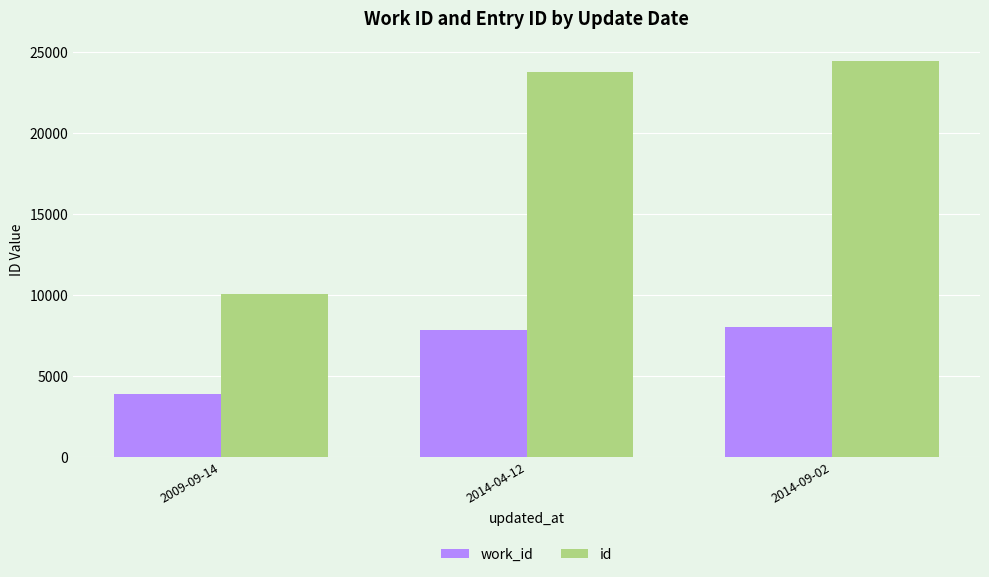

Reading left to right, list all the values displayed in this chart.

work_id: 3895	7864	8024
id: 10073	23778	24428